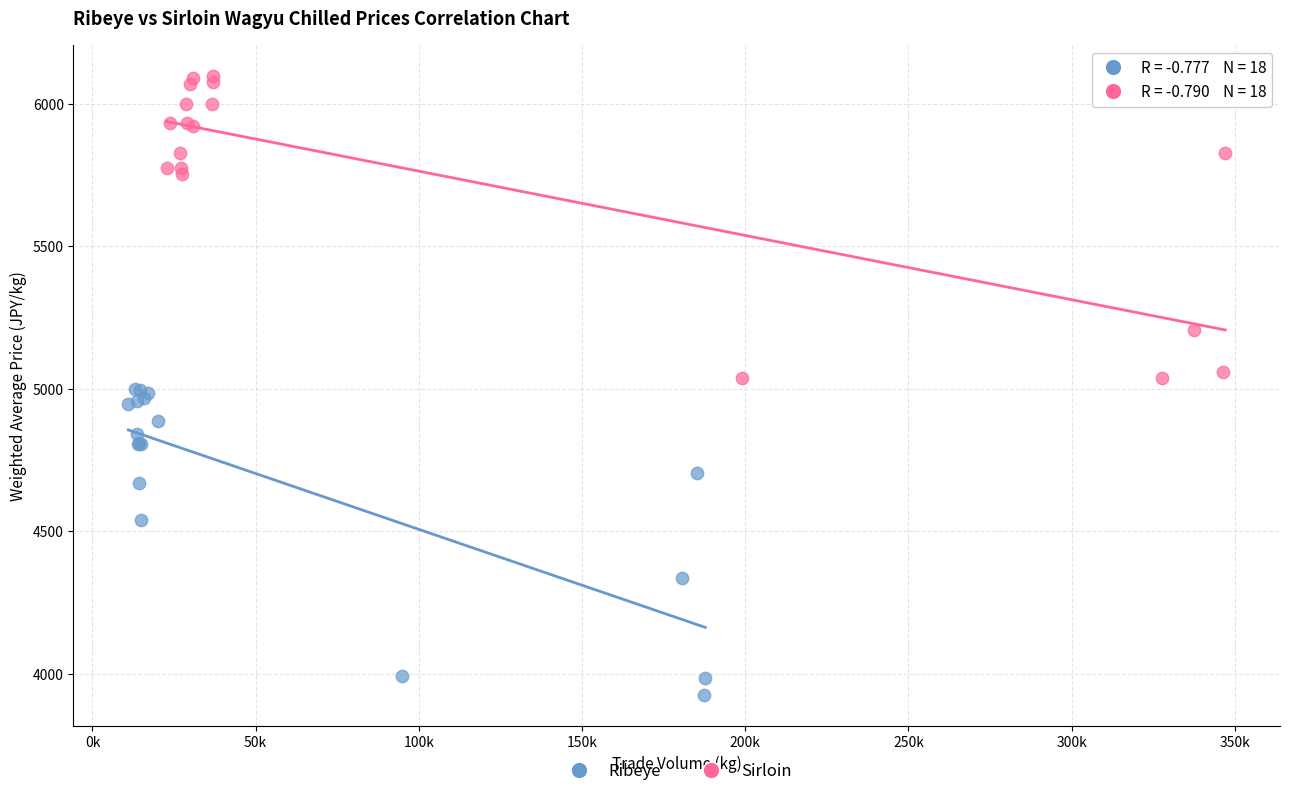

Which series contains the lowest Y value?

Ribeye